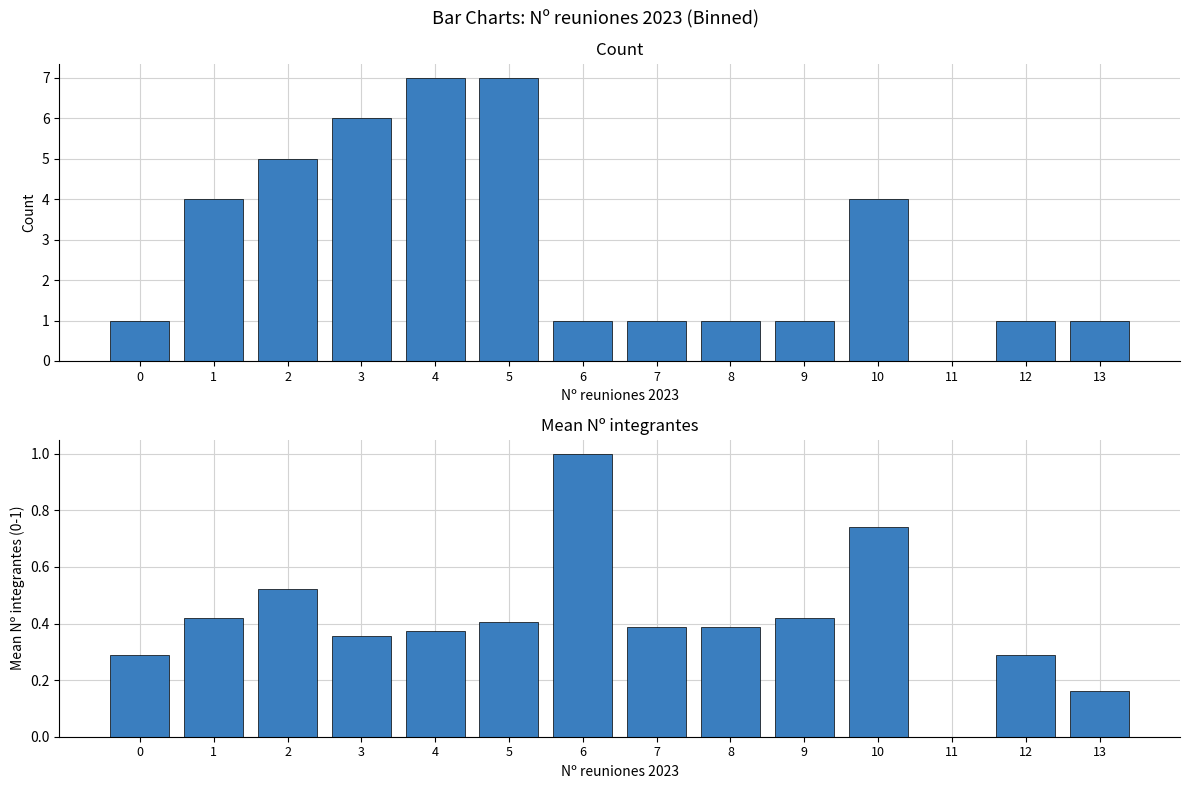

The Count series shows 0.0 at 11. True or false?

True